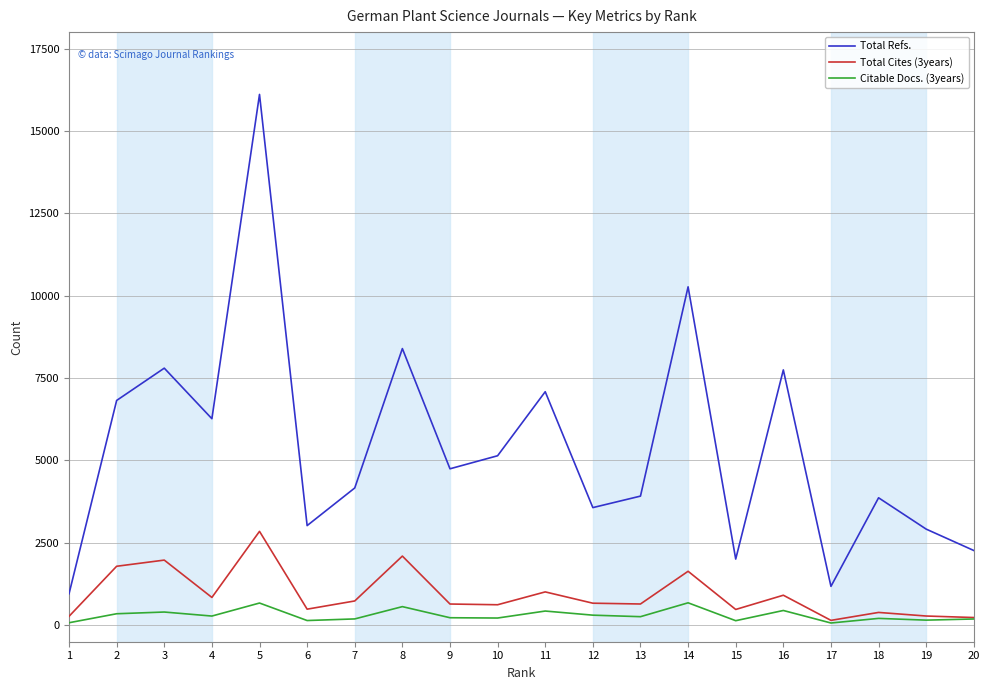

True or false: Total Cites (3years) and Total Refs. intersect in this chart.

False